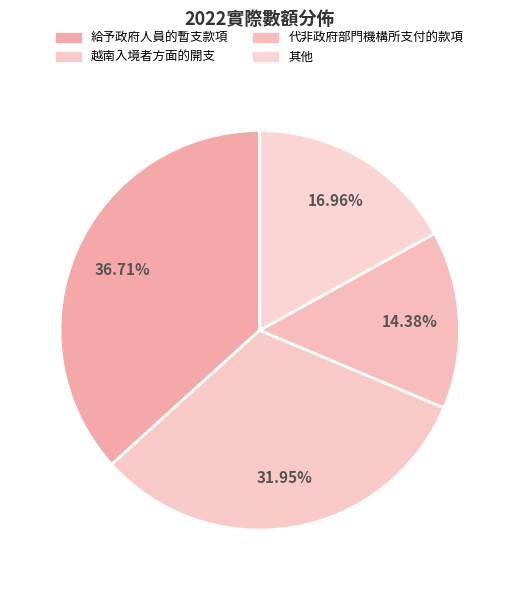

What percentage is NOT represented by 越南入境者方面的開支?

68.1%